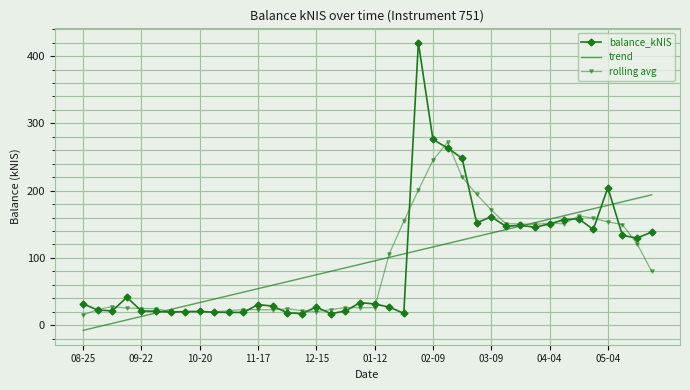

Rank the series by their maximum value, from highest to lowest.

balance_kNIS, rolling avg, trend